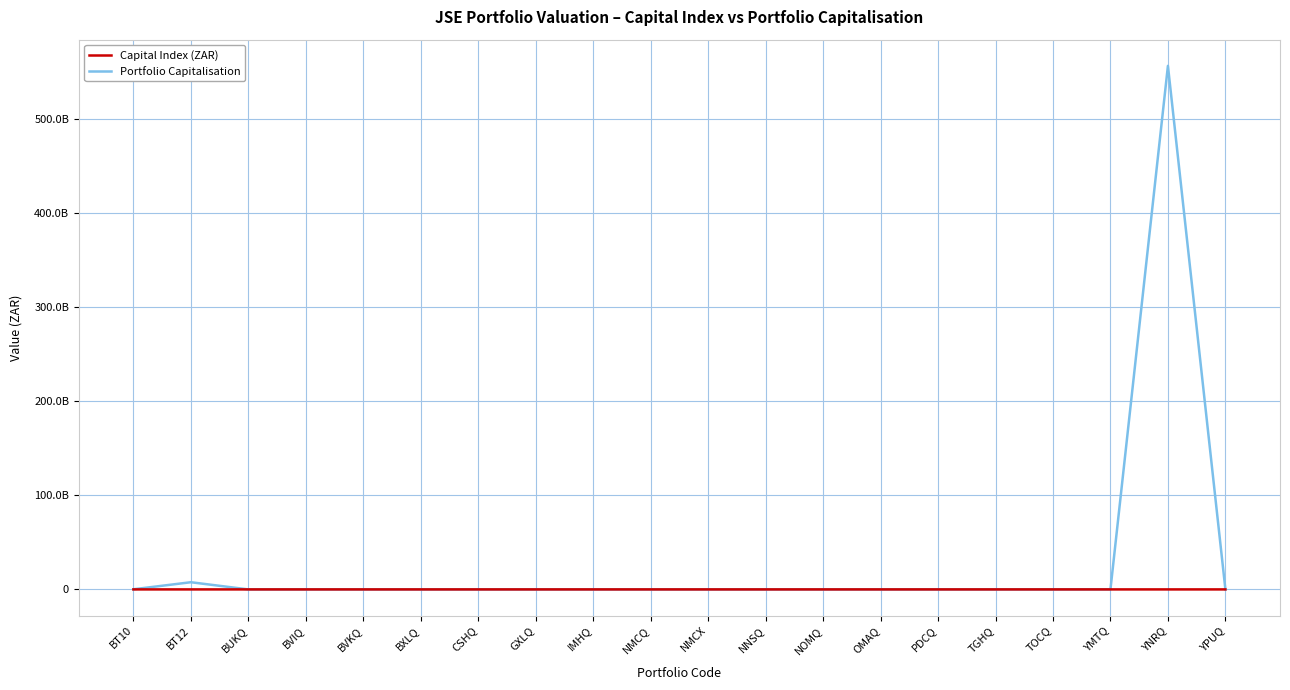

Rank the series by their average value, from highest to lowest.

Portfolio Capitalisation, Capital Index (ZAR)